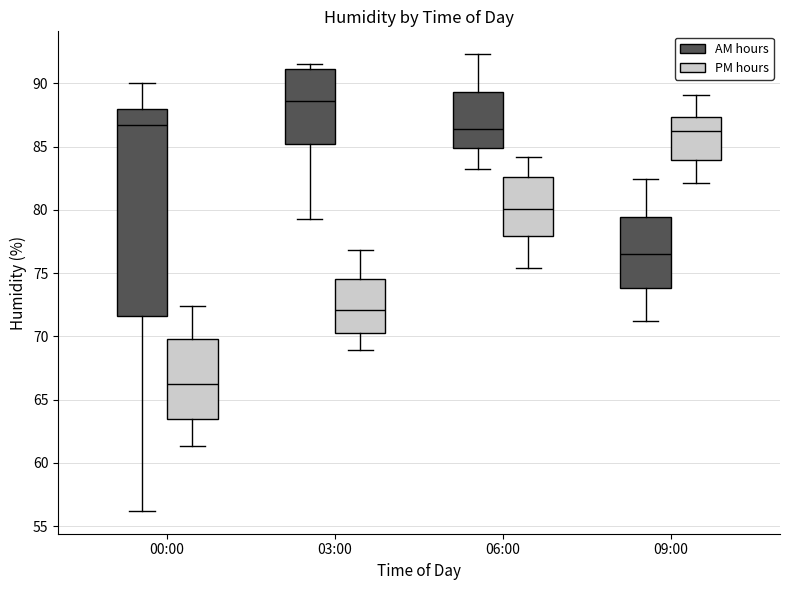

Comparing the boxes themselves (not the whiskers), which one is the tallest?

00:00 (AM hours)